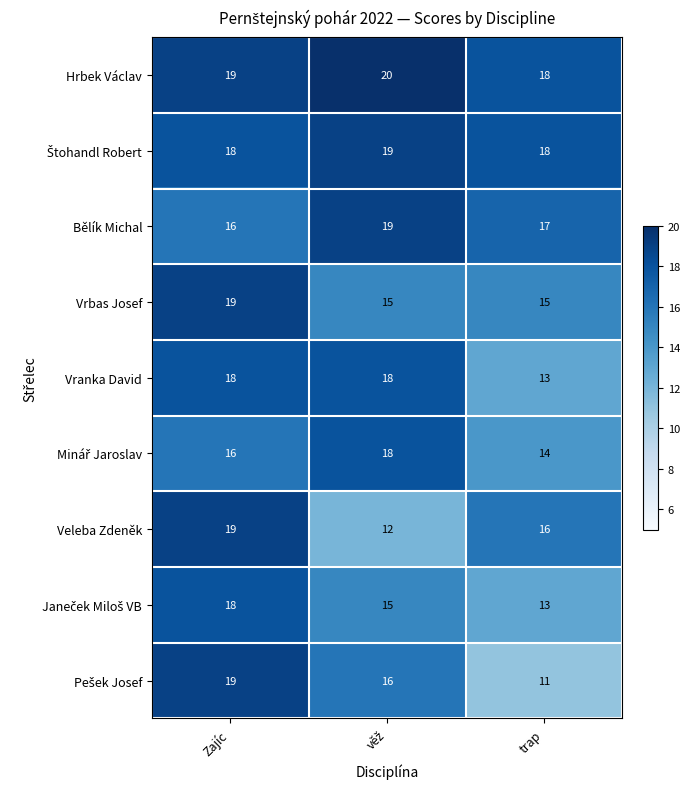

What is the spread (max minus min) of values at trap?

7